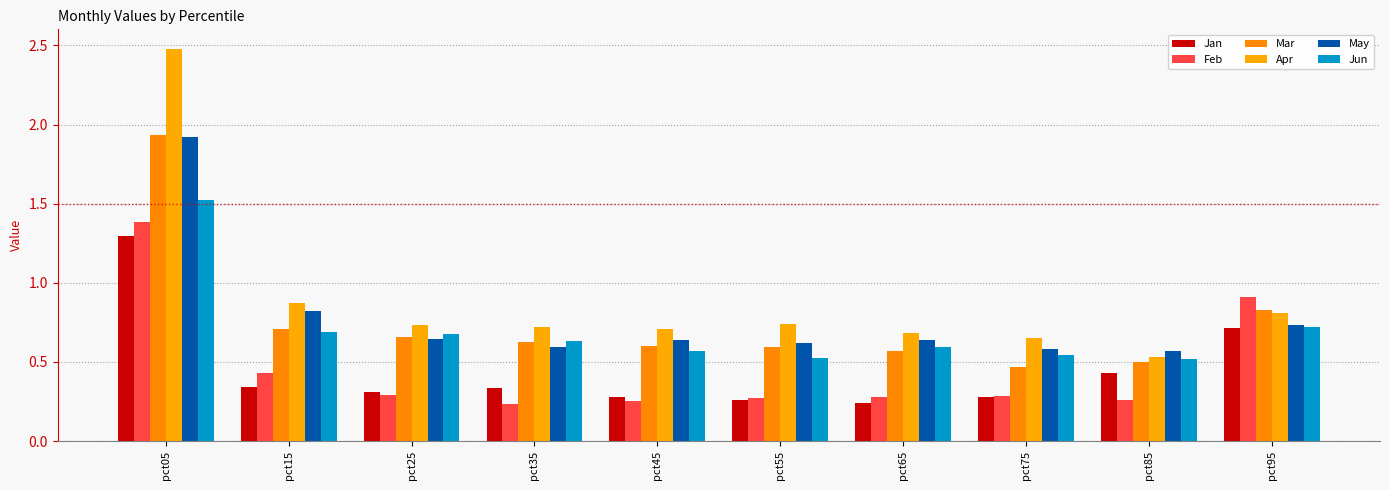

The Jun series shows 0.6 at pct05. True or false?

False